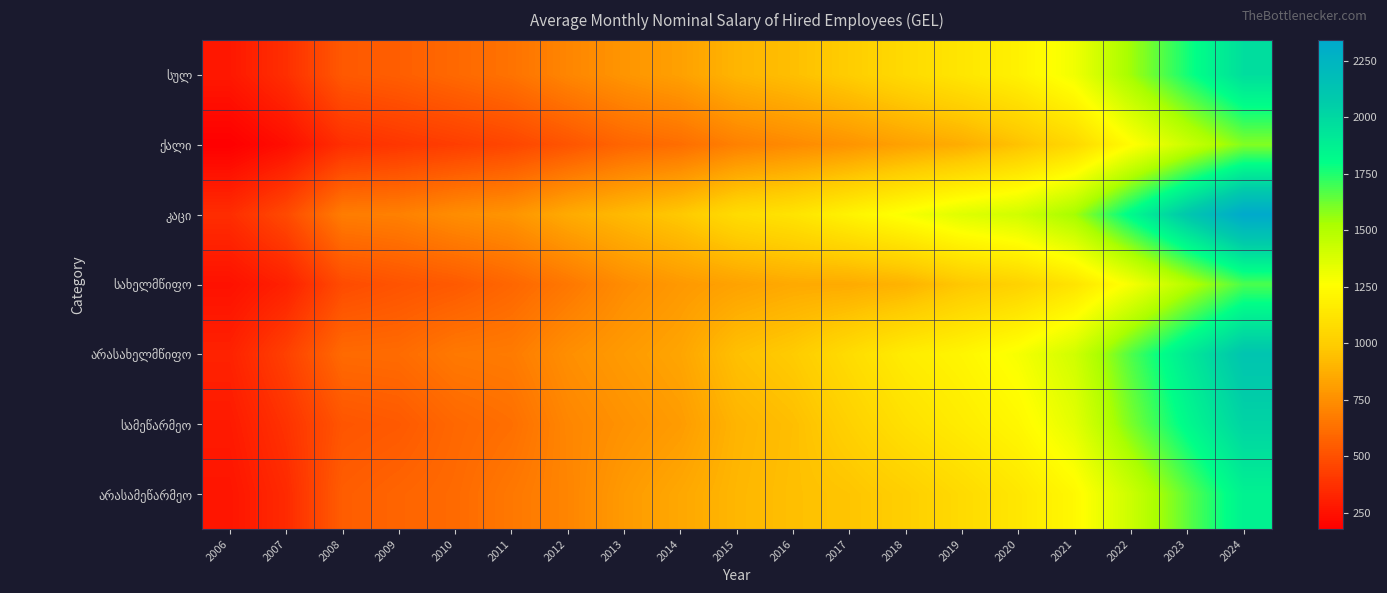

Between 2015 and 2016, which series saw the biggest shift?

არასახელმწიფო